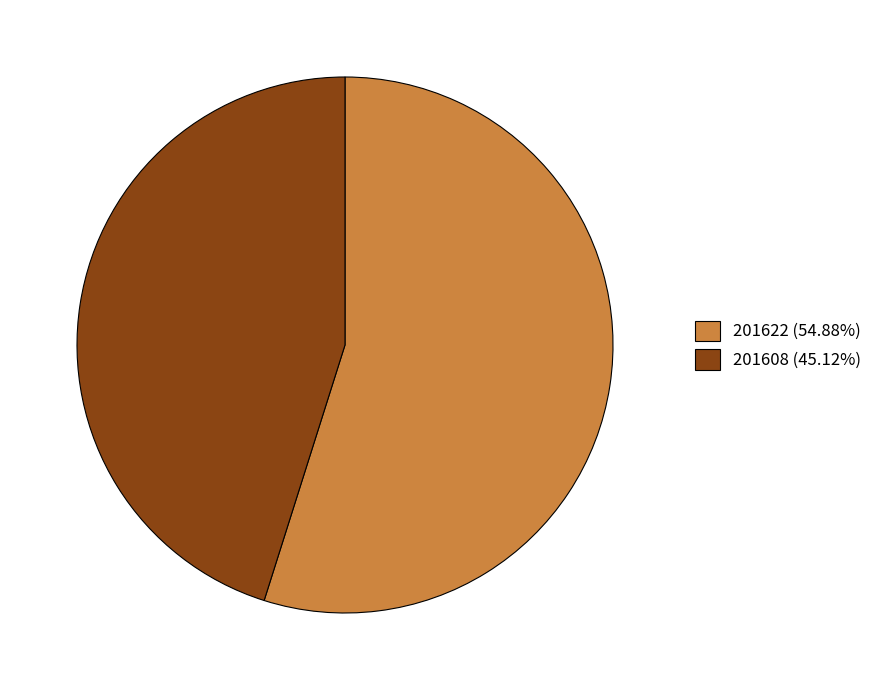

Do 201622 (54.88%) and 201608 (45.12%) together represent more than half of the pie?

Yes